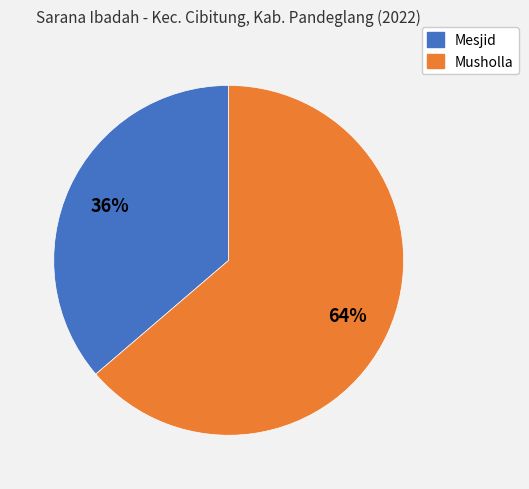

Which category has the smallest portion of the pie?

Mesjid